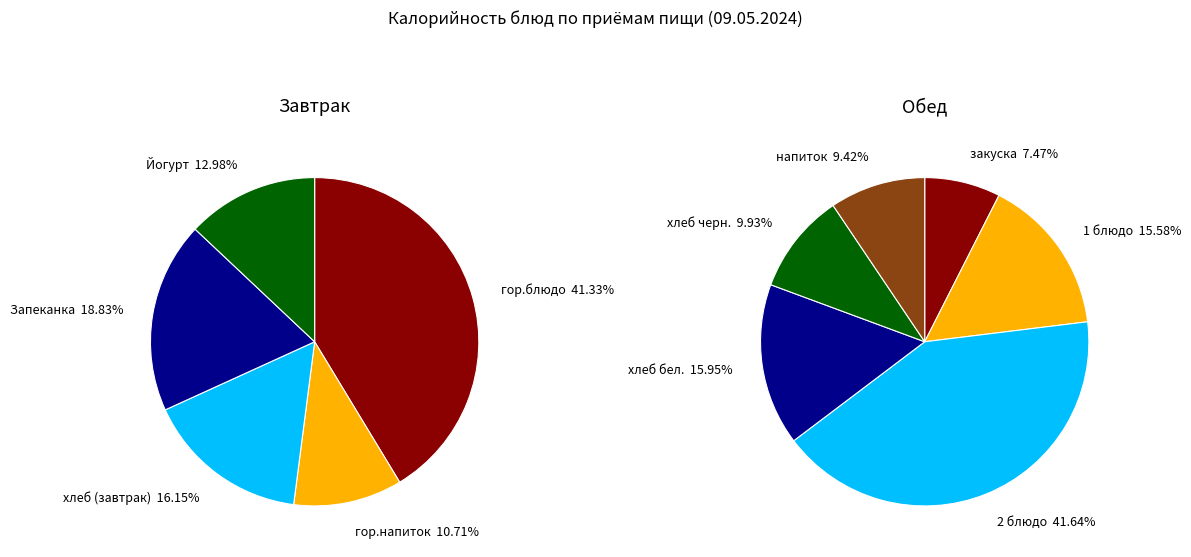

The гор.напиток slice represents 1% of the pie. True or false?

False